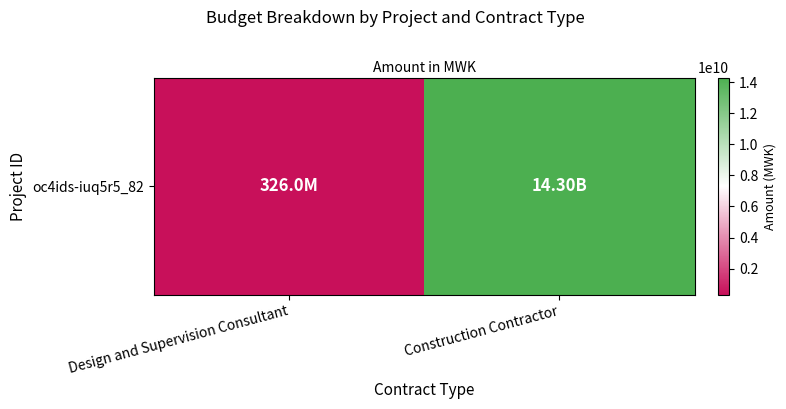

How many data points are less than 14298344928?

1